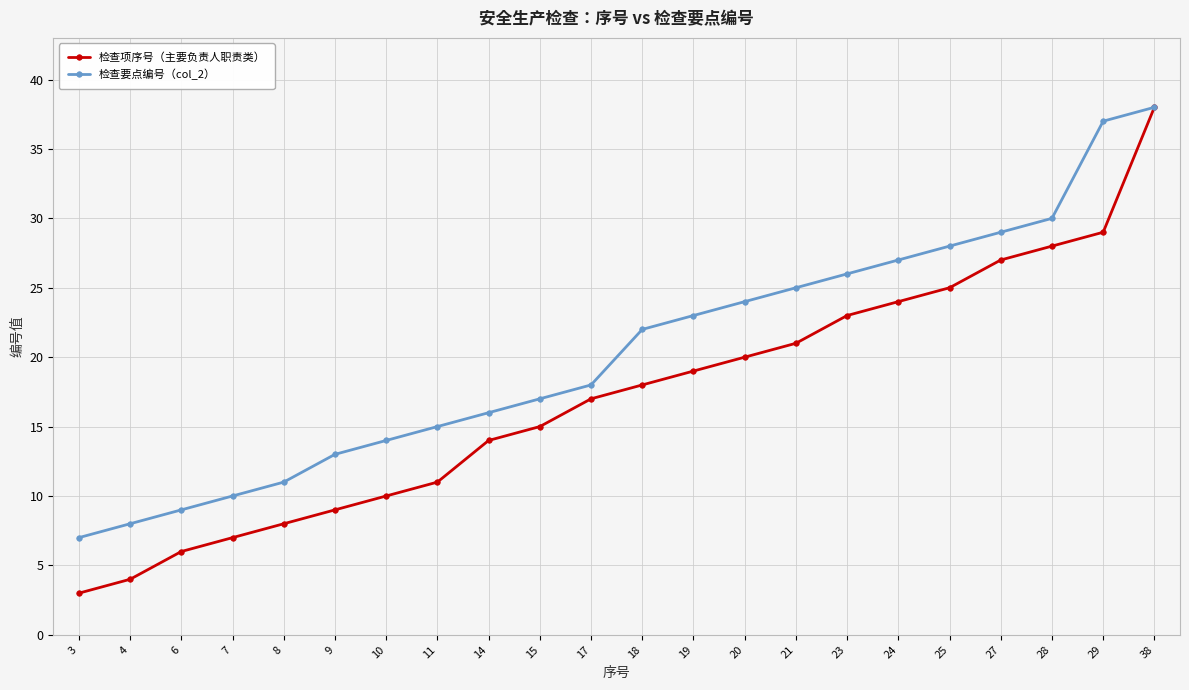

Between 6 and 15, which series saw the biggest shift?

检查项序号（主要负责人职责类）